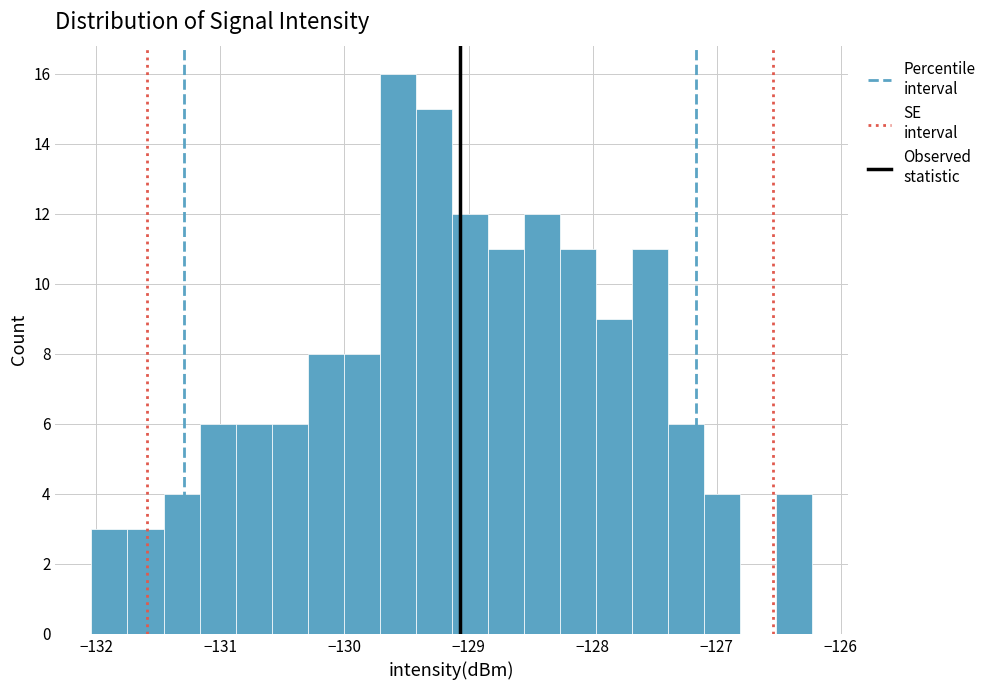

Read against the x-axis, roughly where is the centre of the tallest bar?

-129.6